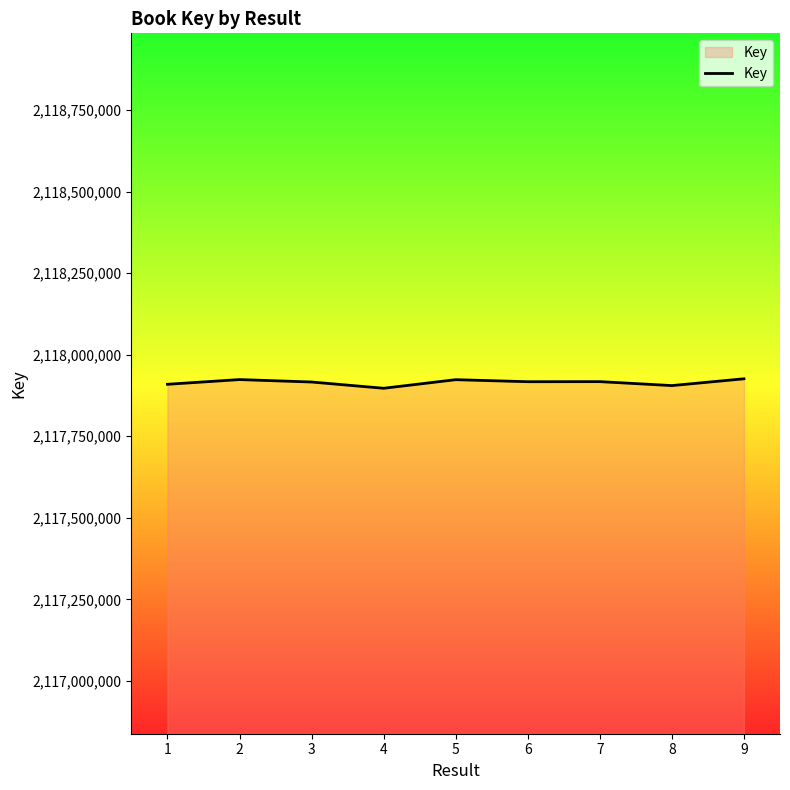

Approximately how many times larger is the value at 9 compared to 7?

1.0